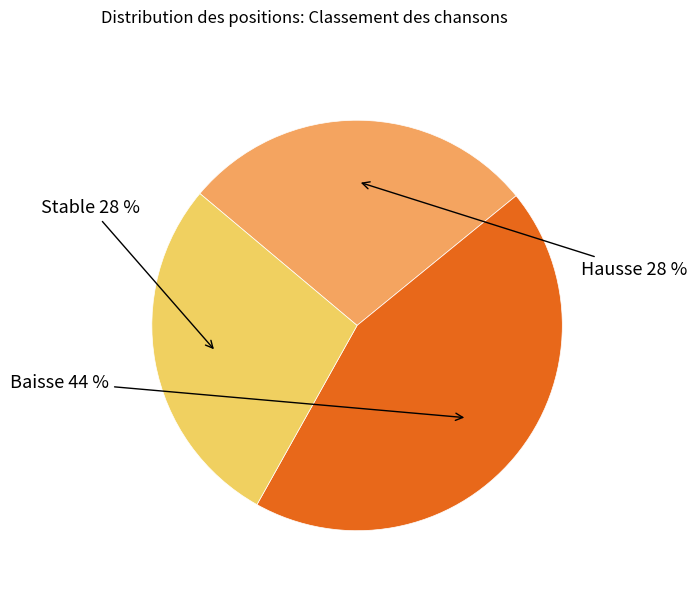

How many segments does this pie chart have?

3